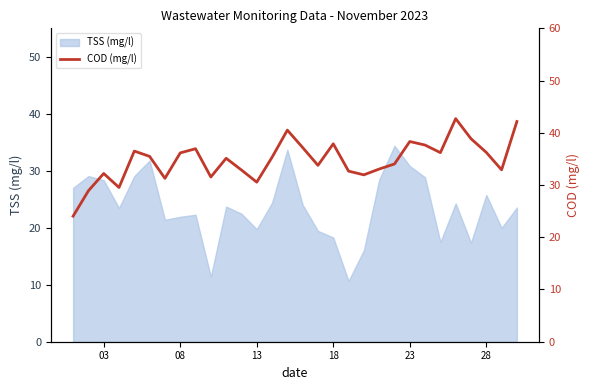

Is it true that TSS (mg/l) equals 25.8 at 28?

True